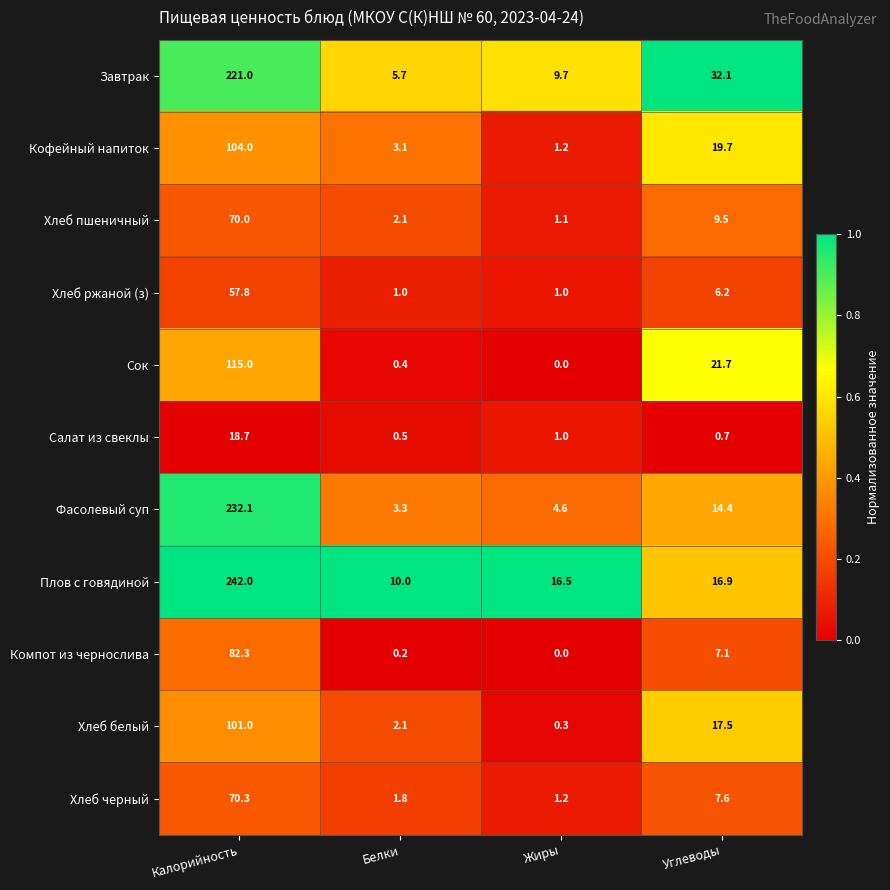

Between Калорийность and Углеводы, which series saw the biggest shift?

Плов с говядиной